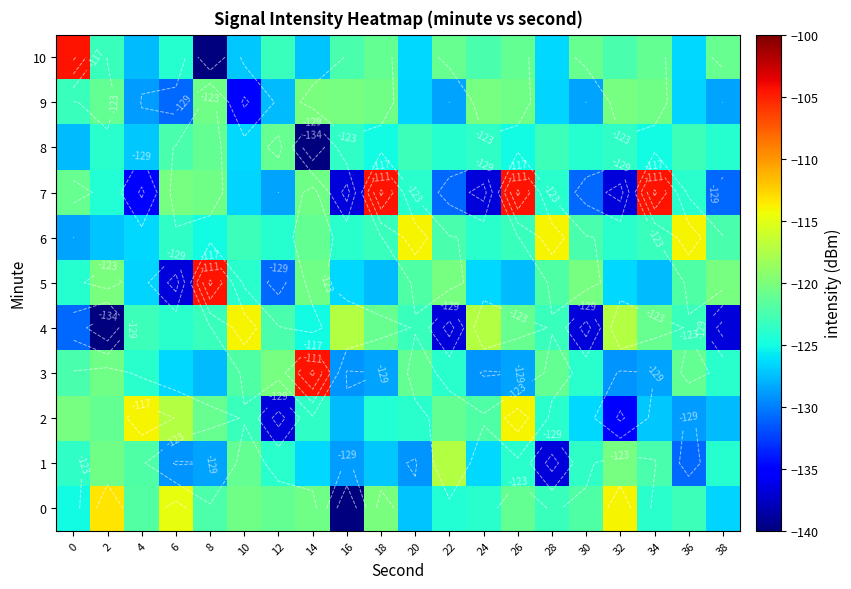

Count the number of data series in this chart.

11